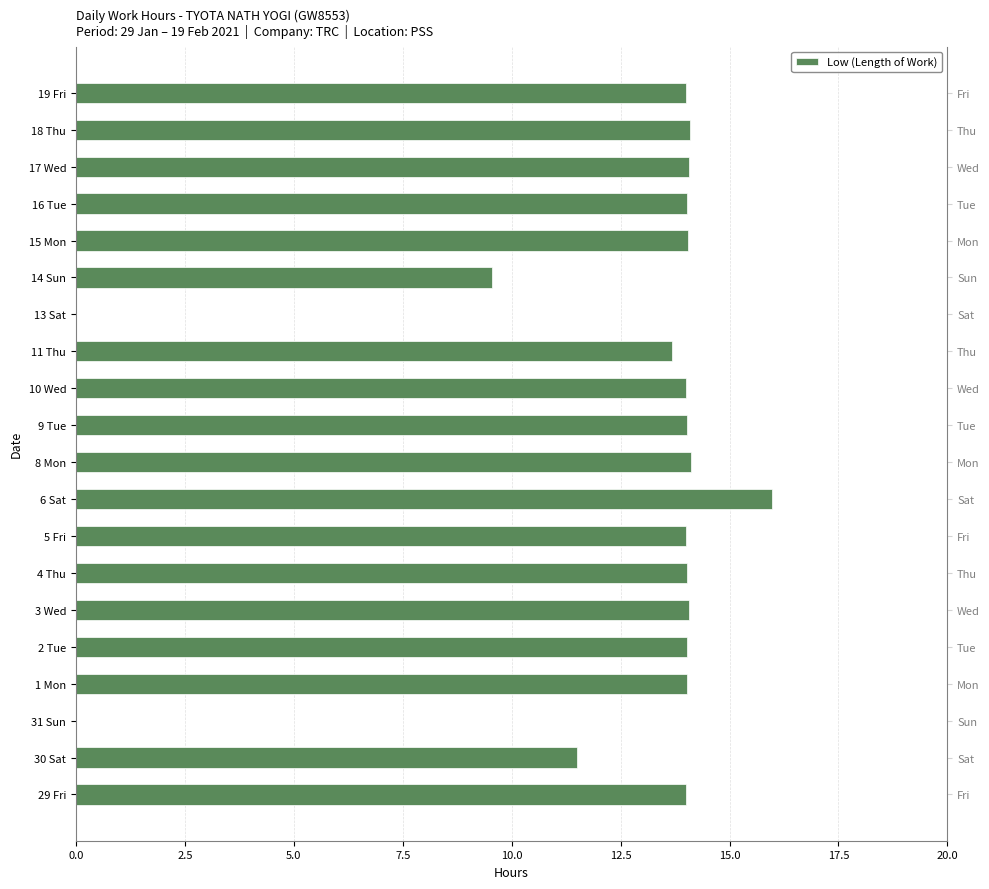

The value at 9 Tue is 21.9. True or false?

False